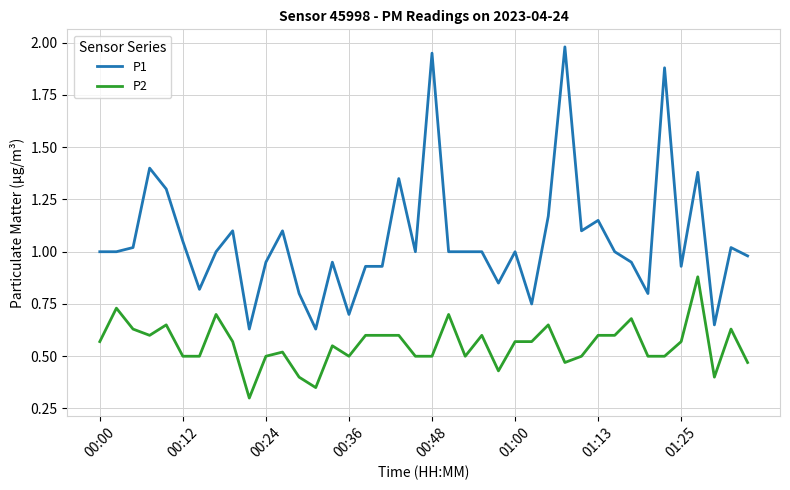

Which series has the largest total across all categories?

P1